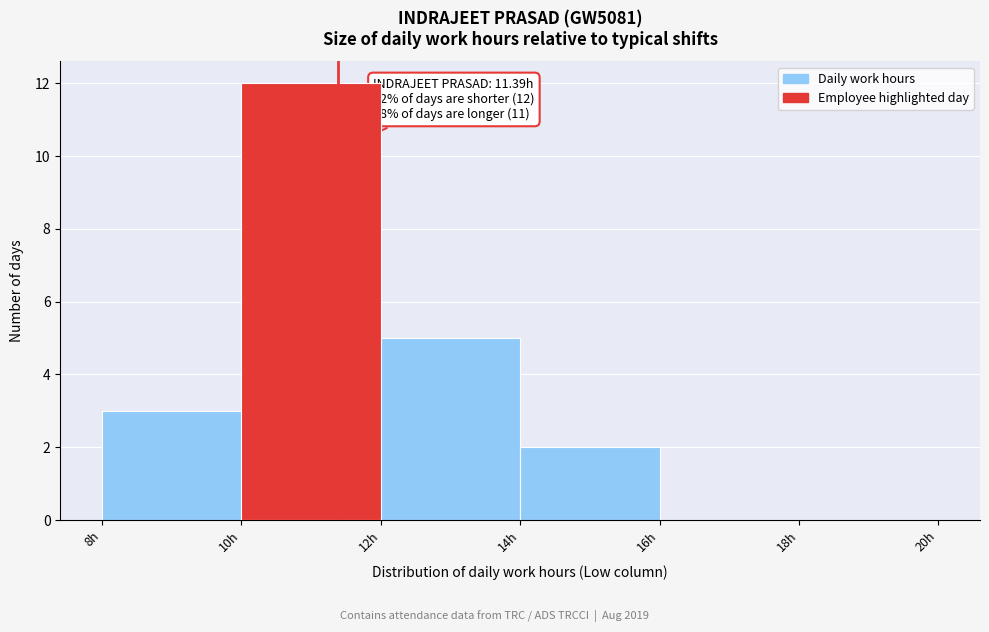

Over which range of the x-axis is the bar tallest?

10 to 12